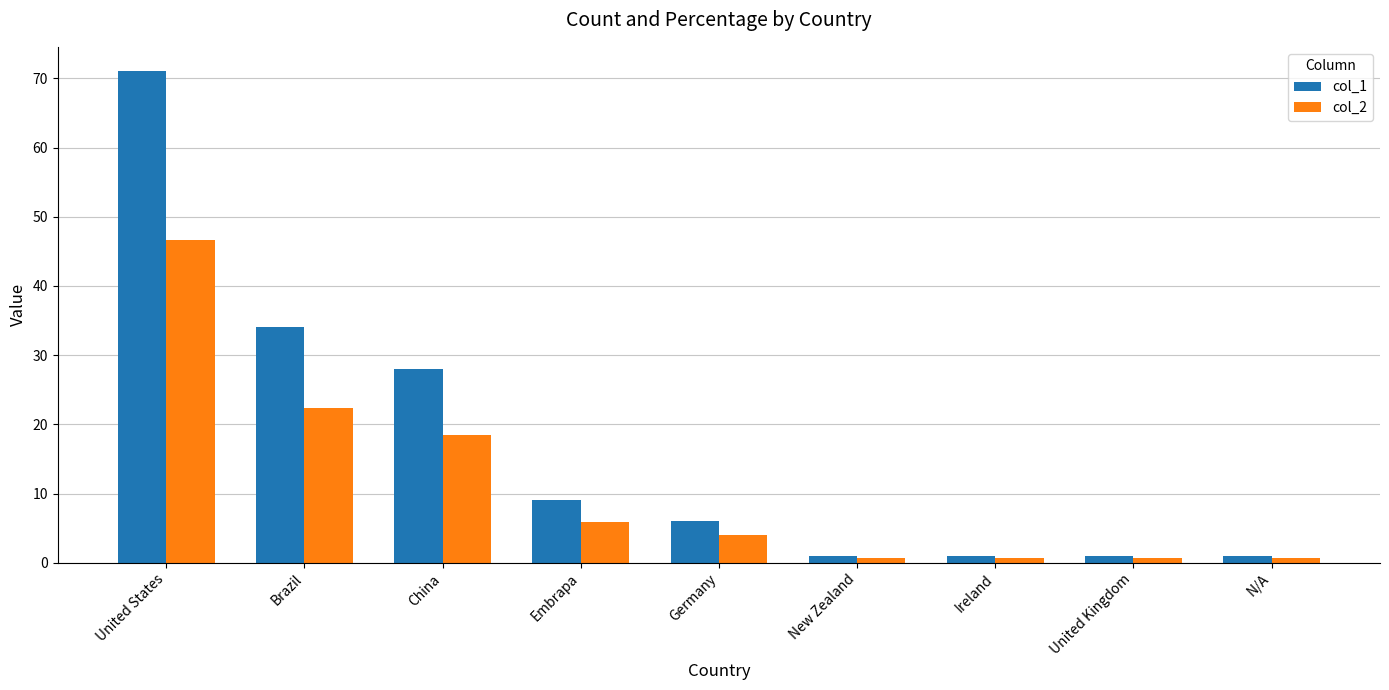

Reading right to left, what are all the values shown in this chart?

col_1: 1.0	1.0	1.0	1.0	6.0	9.0	28.0	34.0	71.0
col_2: 0.7	0.7	0.7	0.7	3.9	5.9	18.4	22.4	46.7